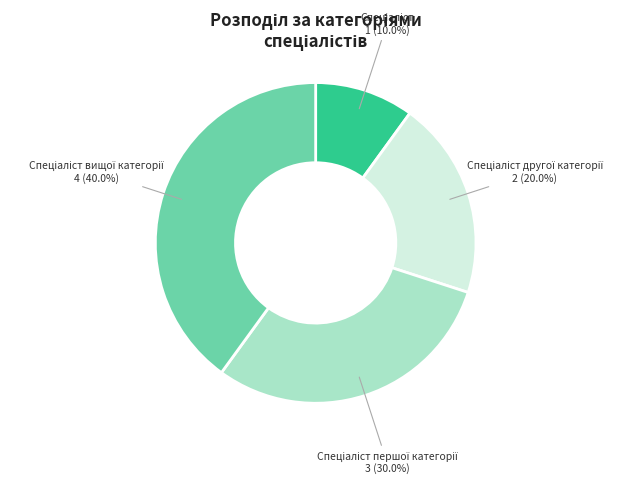

Is there a majority slice in this chart?

No